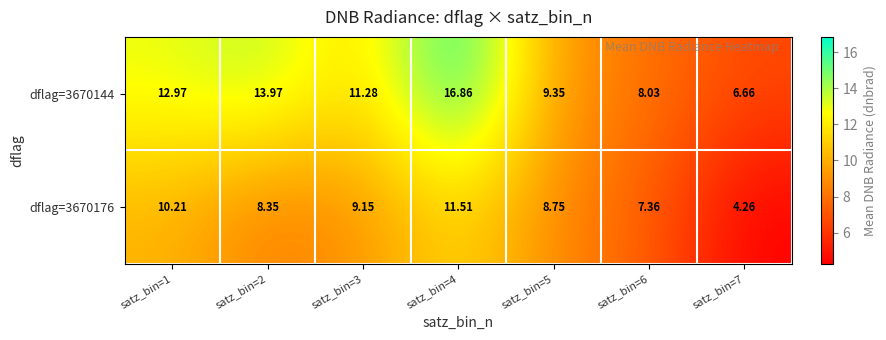

Which series has the largest total across all categories?

dflag=3670144